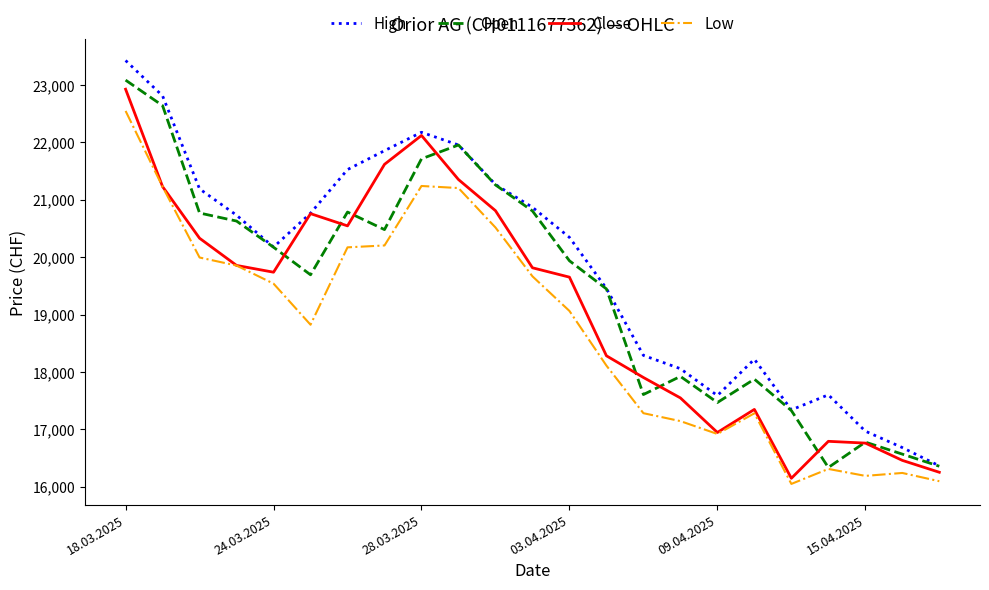

What is the maximum value for Low?

22549